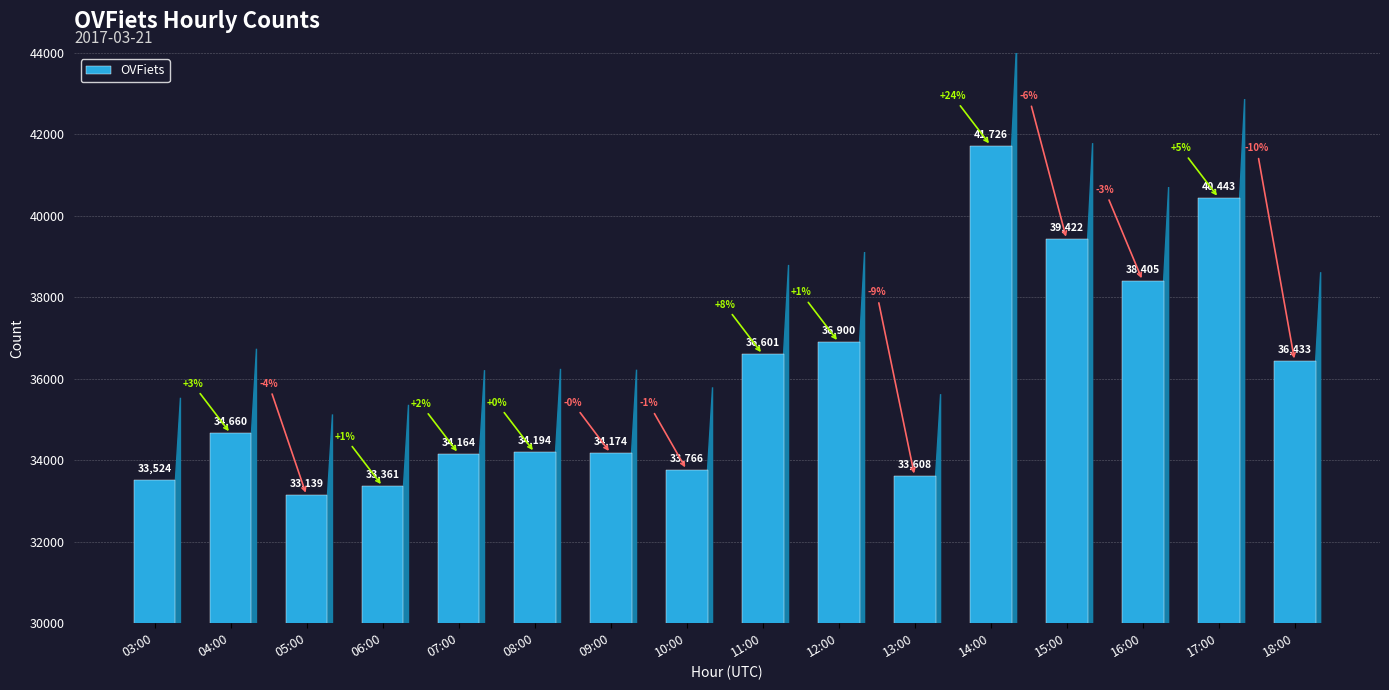

What is the difference between the values at 09:00 and 06:00?

813